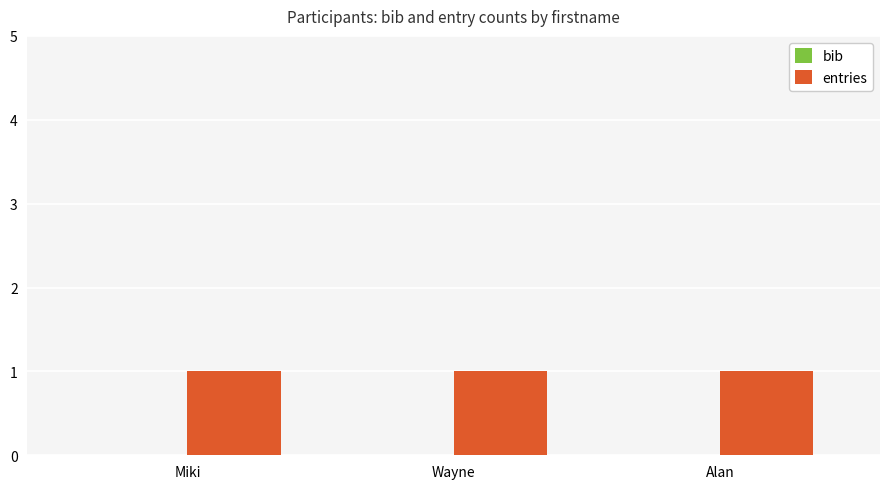

How many bars are there in total?

6